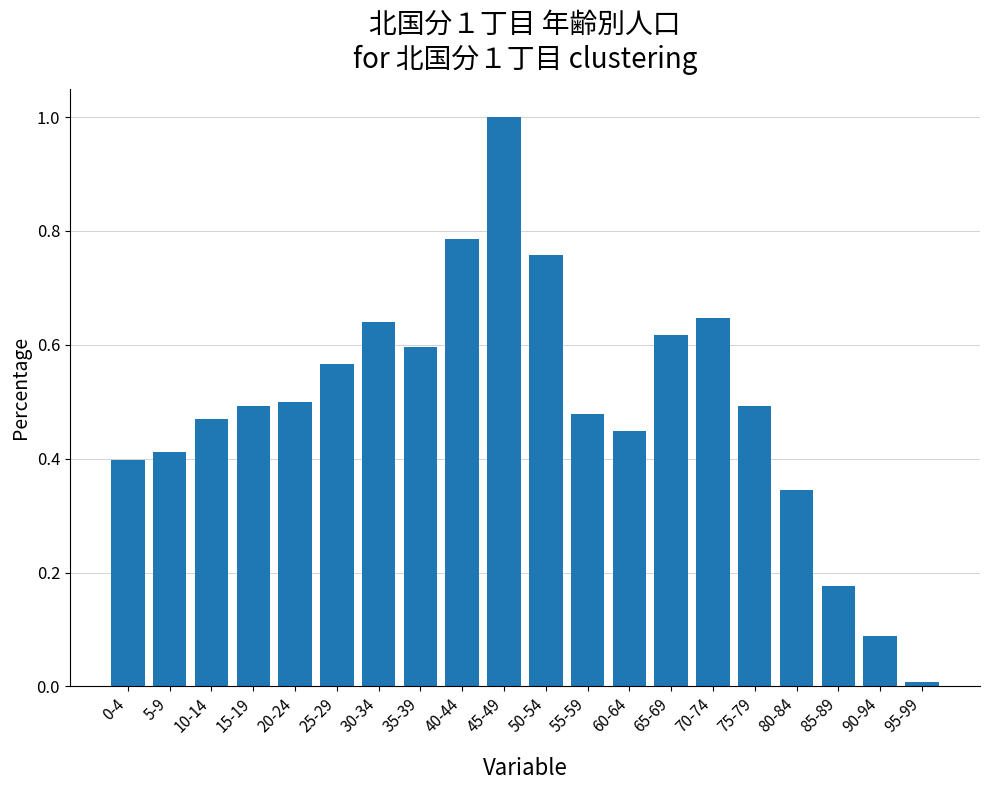

What is the sum of the values at 45-49 and 0-4?

1.4